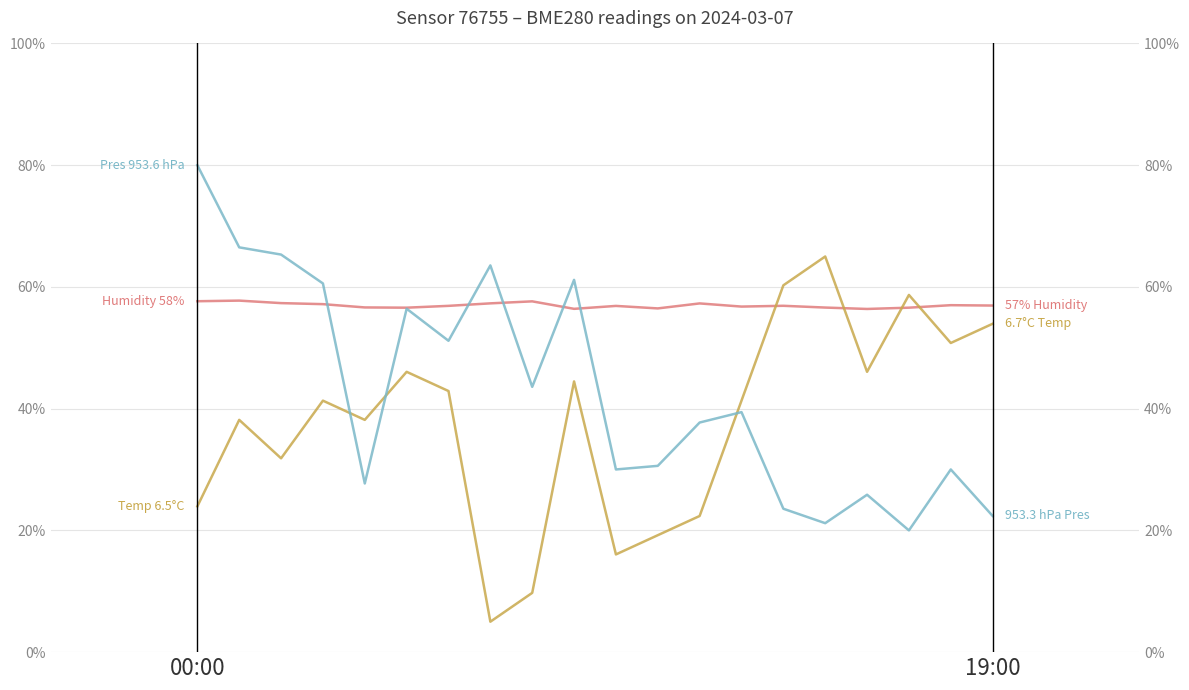

What is the label of the 8th point from the left?

7